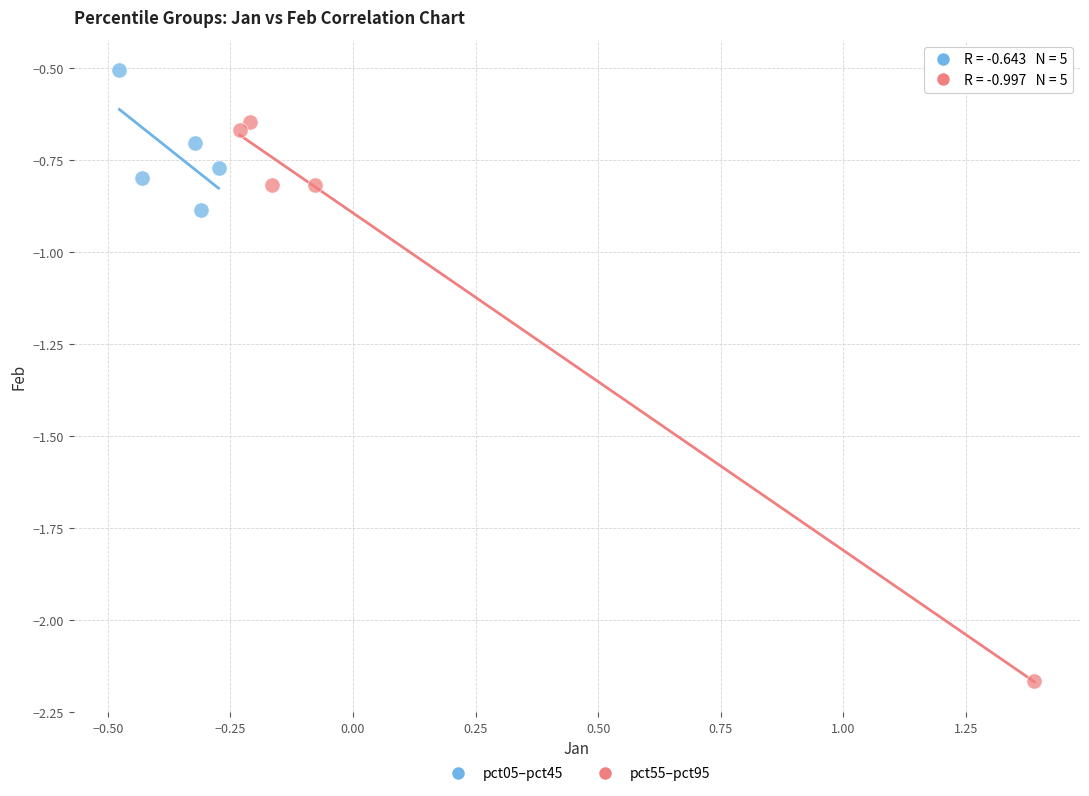

Which series has the widest spread of Y values?

pct55–pct95